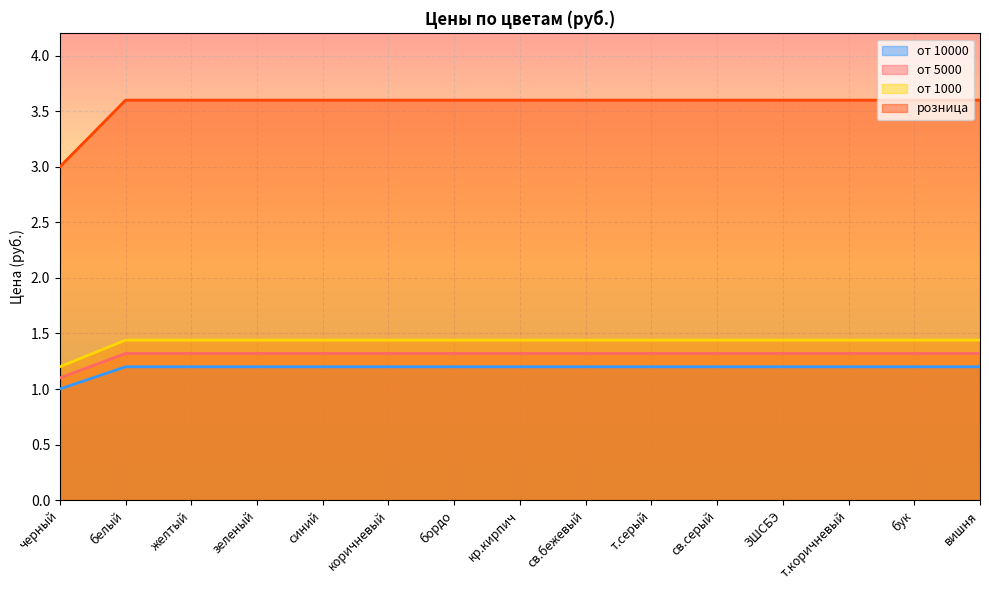

What is the sum of all от 10000 values?

17.8